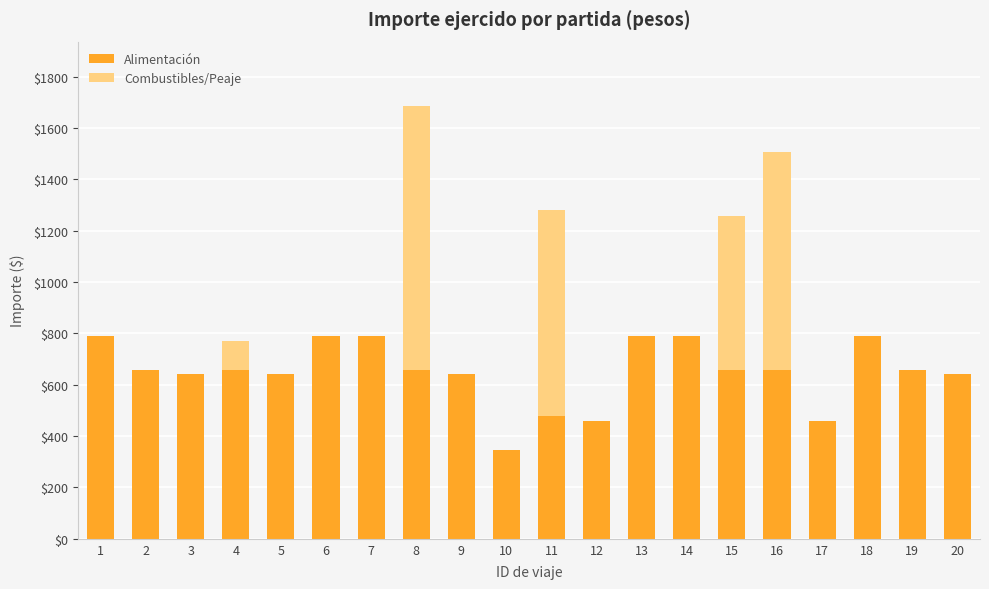

Are the bars horizontal?

No